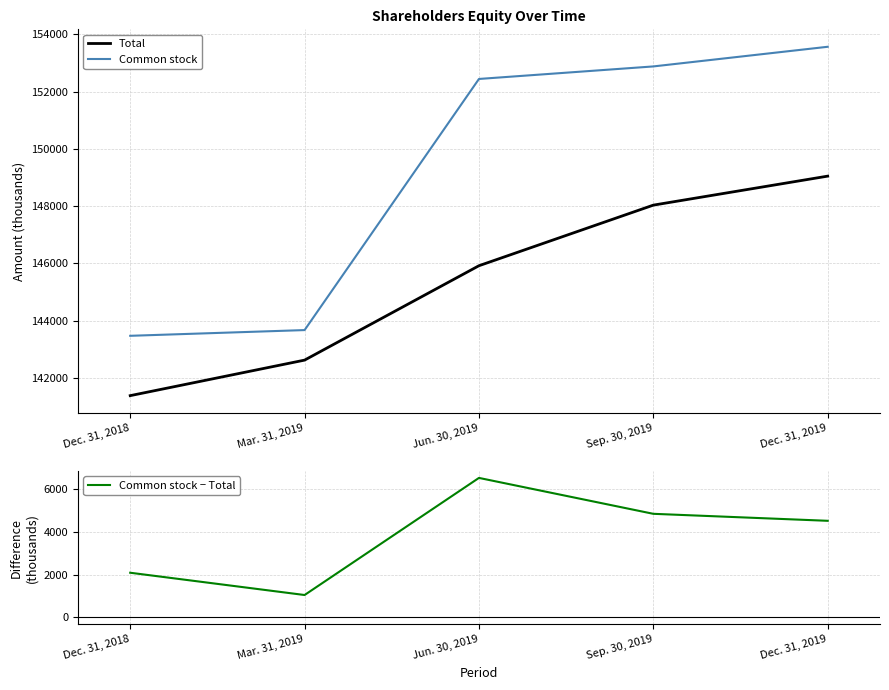

At Jun. 30, 2019, list the series in order from smallest to largest.

Common stock − Total, Total, Common stock